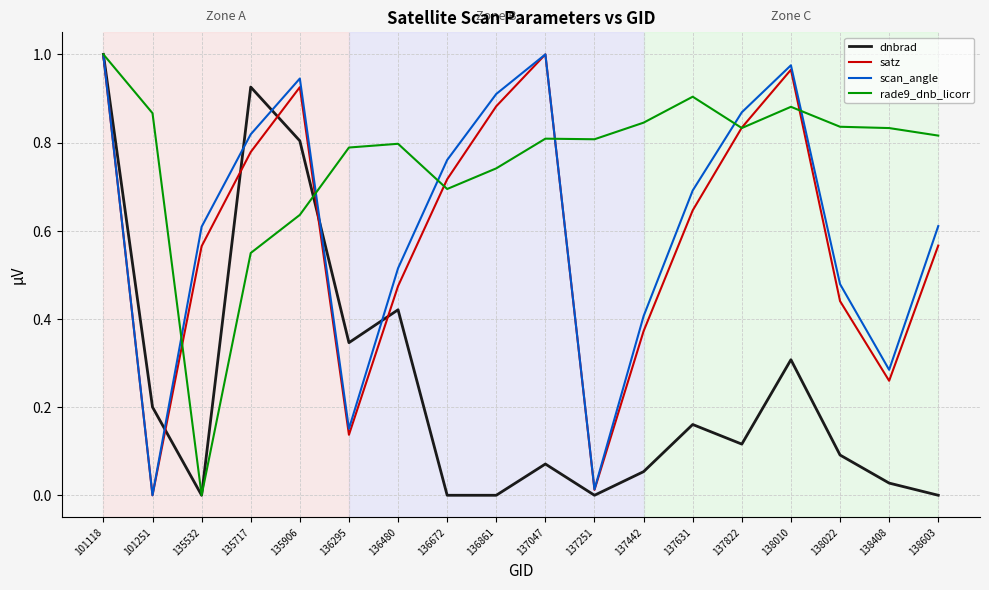

Which category has the lowest value in the rade9_dnb_licorr series?

135532